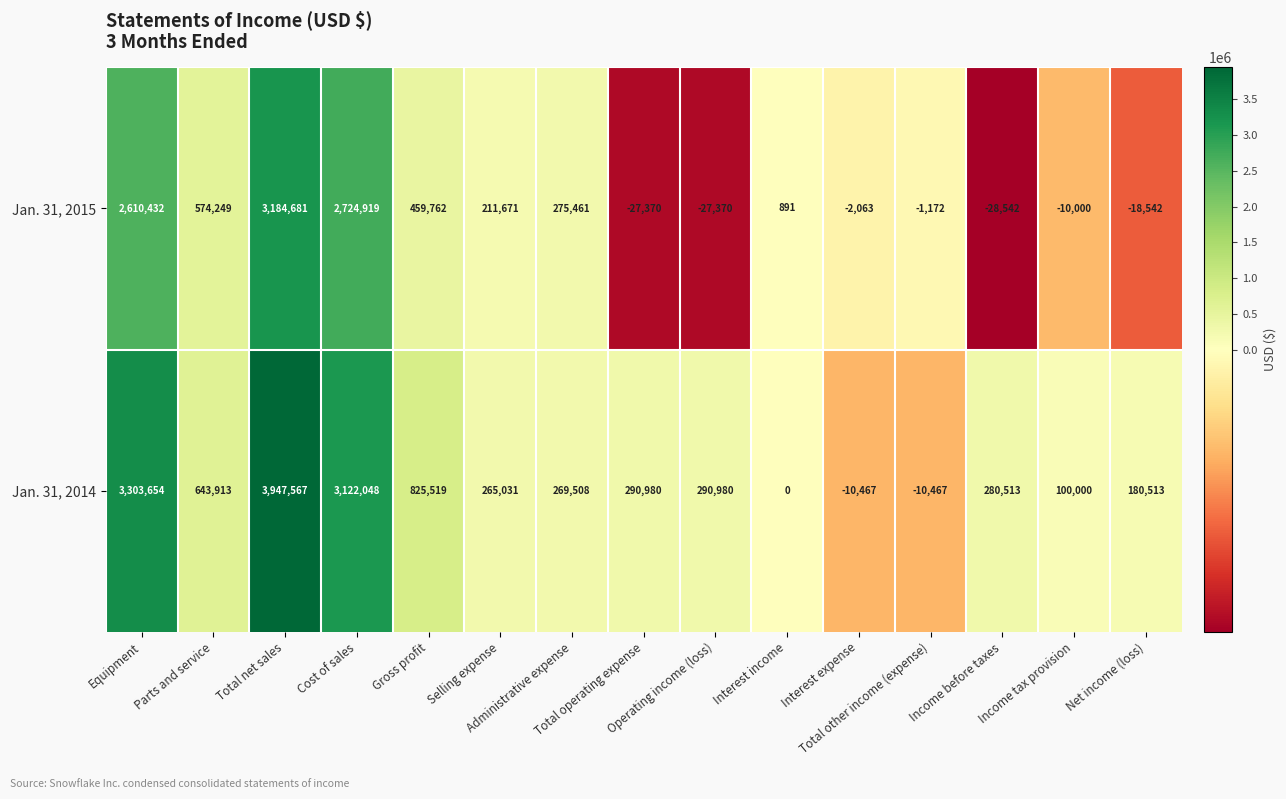

List the series in order of their overall mean, lowest first.

Jan. 31, 2015, Jan. 31, 2014